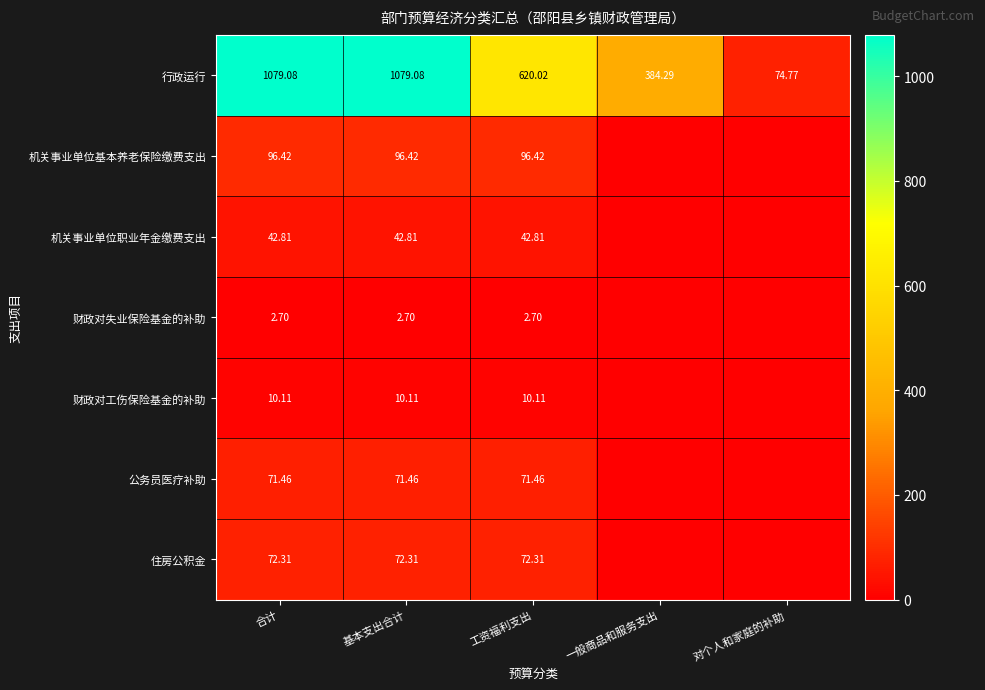

Which series has the widest spread of values?

行政运行